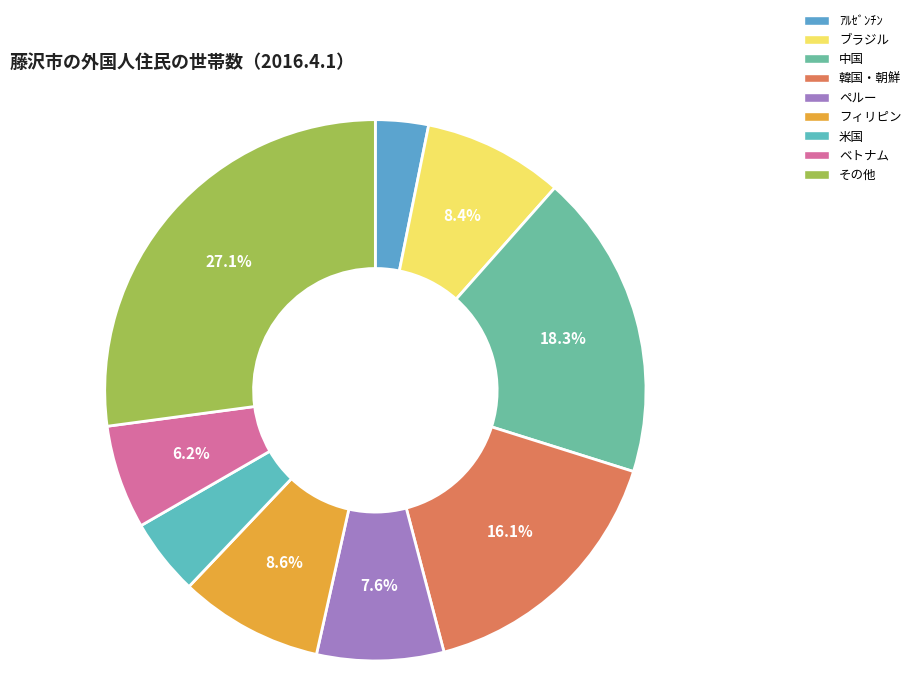

Is it true that フィリピン is 15% of the pie?

False